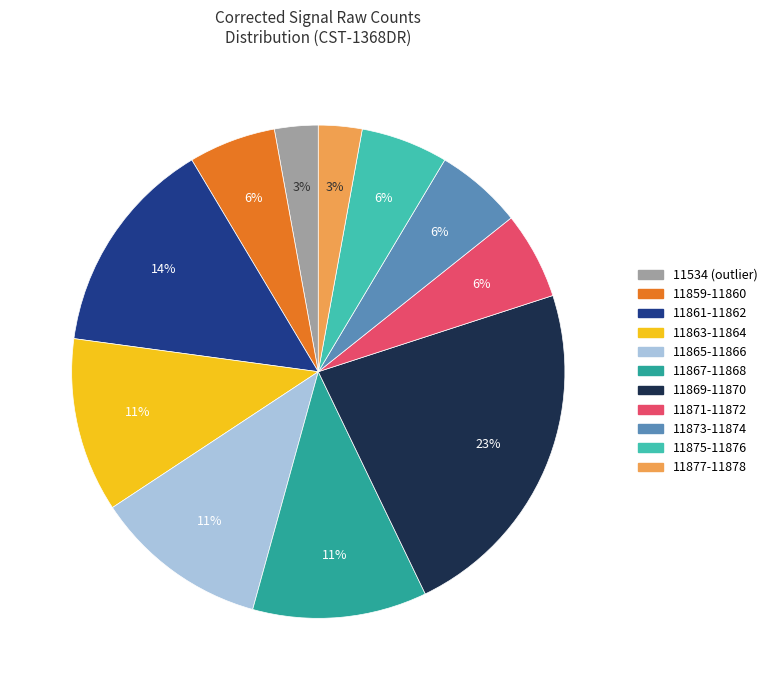

Is there any slice that represents more than half of the pie?

No